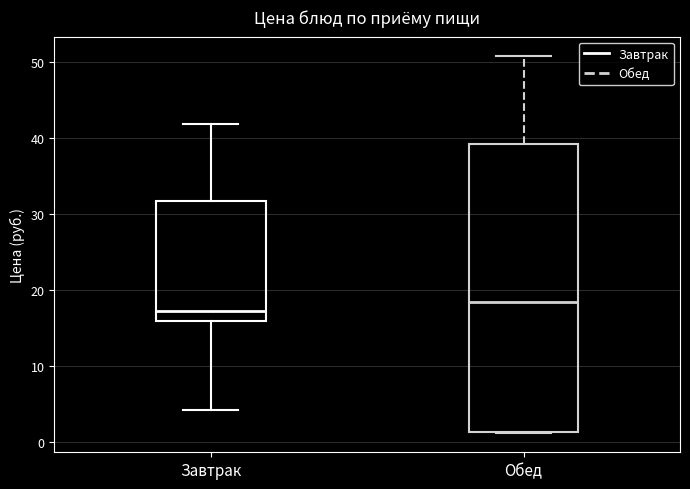

Comparing the boxes themselves (not the whiskers), which one is the tallest?

Обед